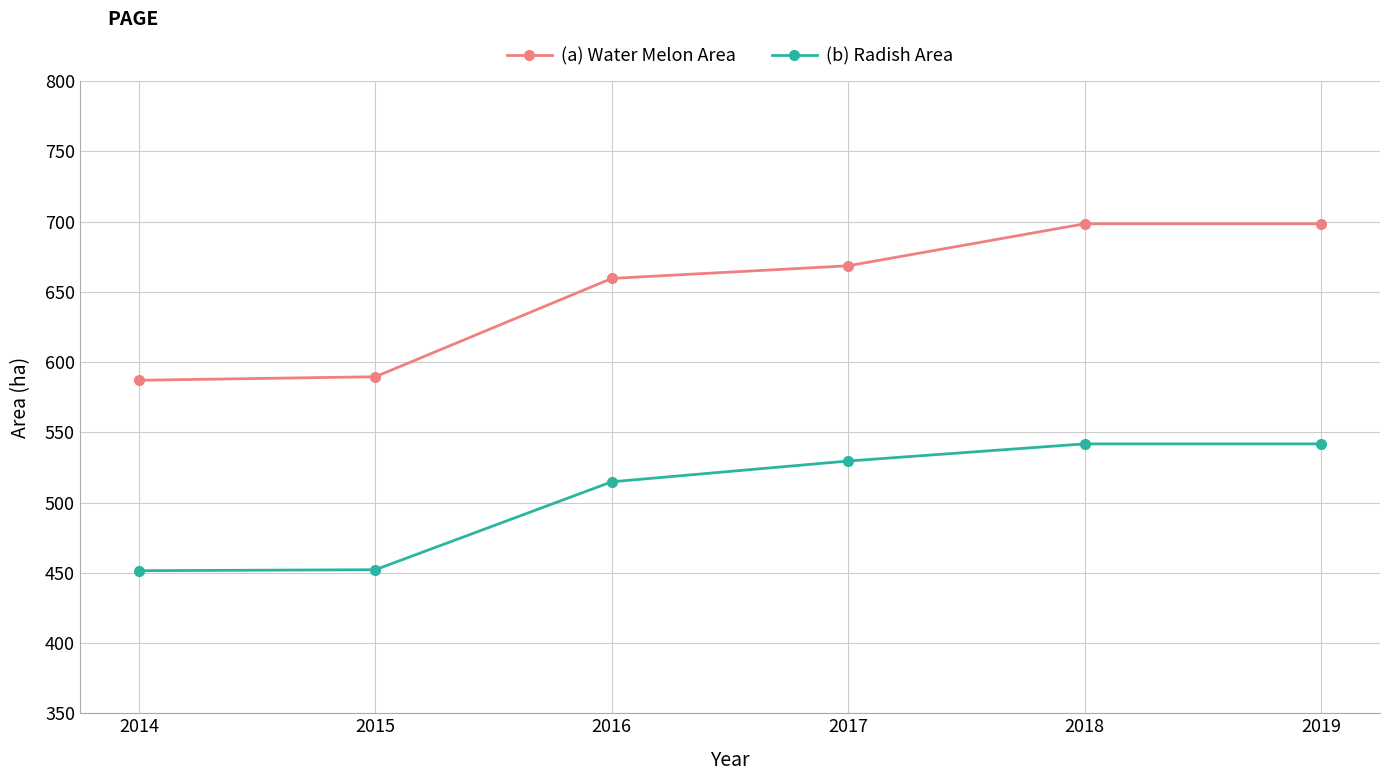

What are all the series names shown in the legend?

(a) Water Melon Area, (b) Radish Area